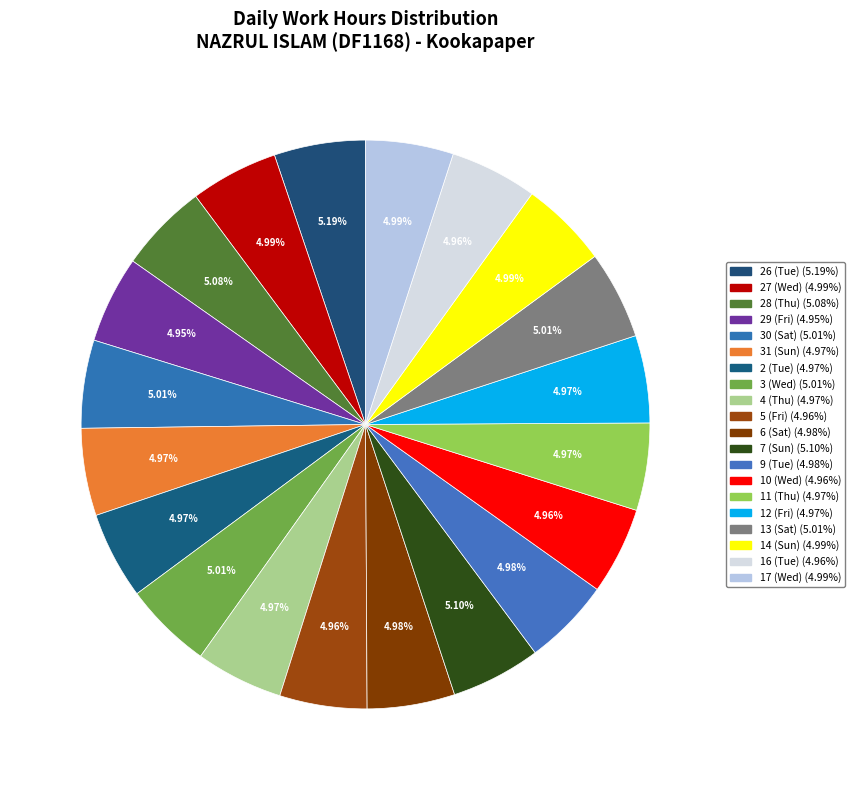

How many slices are in this pie chart?

20